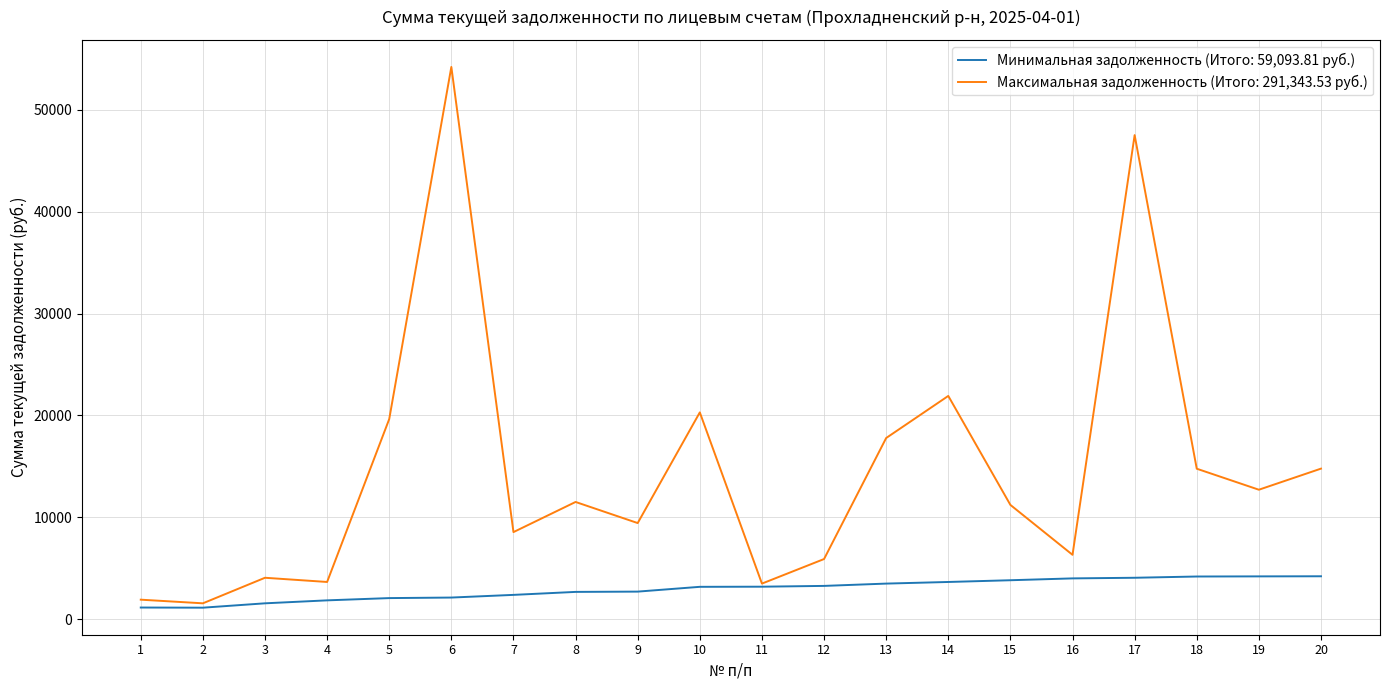

Rank the series by their average value, from lowest to highest.

Минимальная задолженность (Итого: 59,093.81 руб.), Максимальная задолженность (Итого: 291,343.53 руб.)